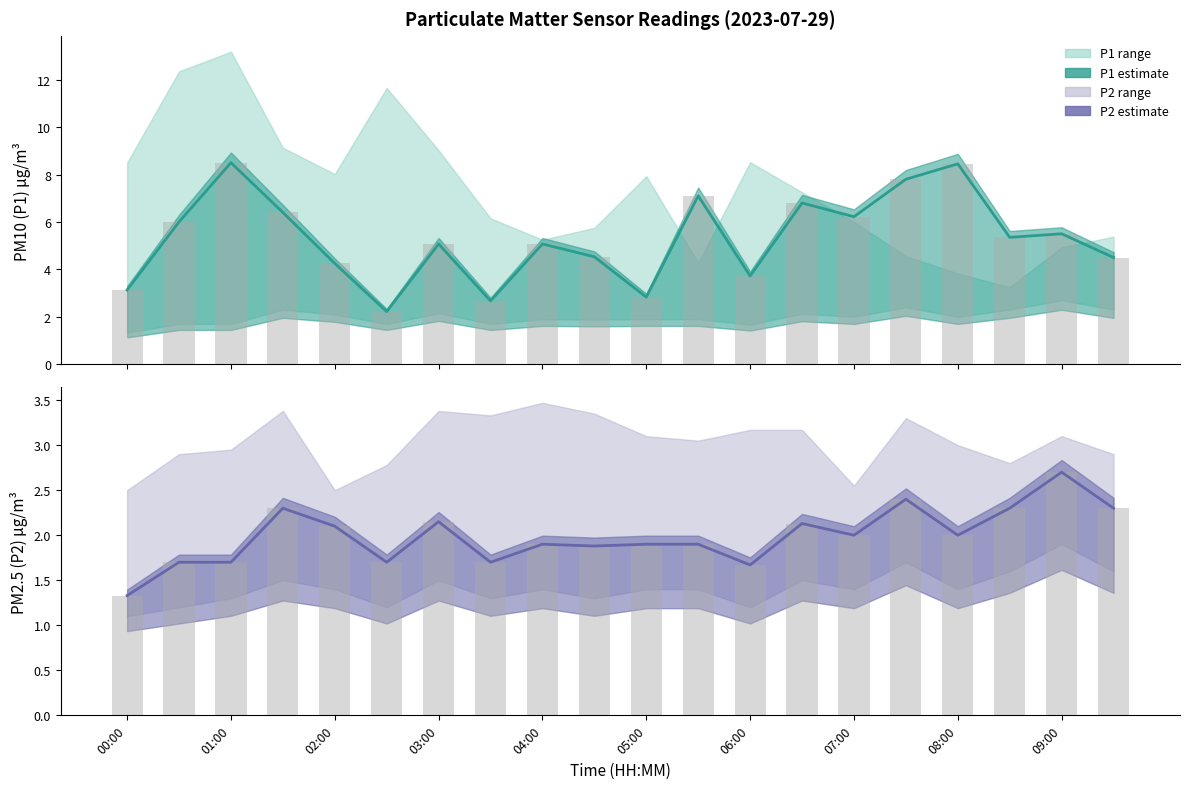

Count the number of data series in this chart.

4